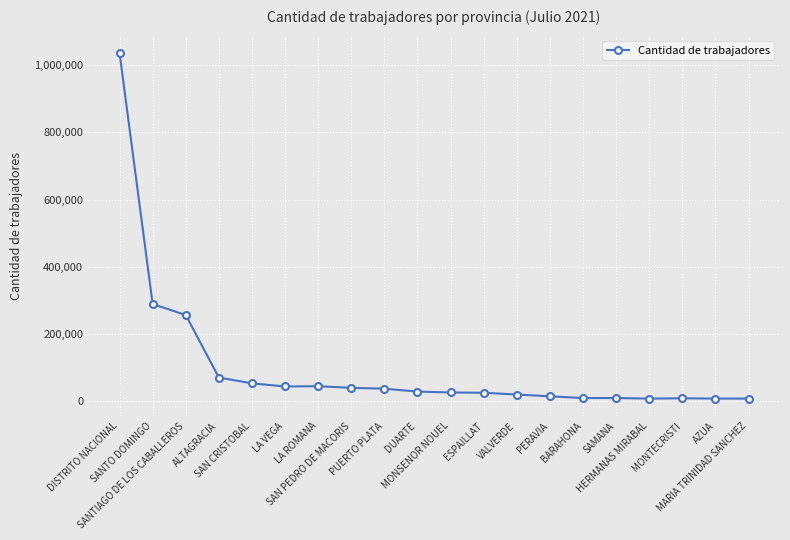

What is the label of the 3rd point from the right?

MONTECRISTI